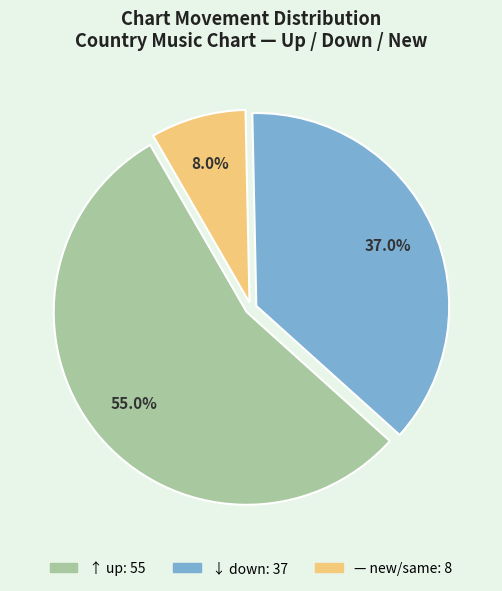

Is there any slice that represents more than half of the pie?

Yes